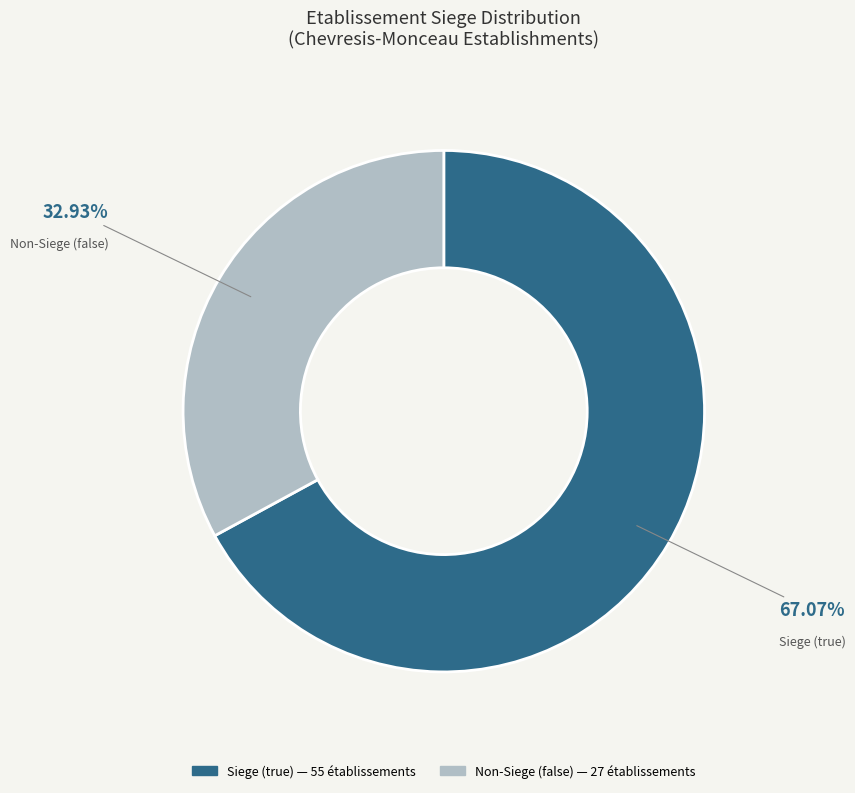

How many segments does this pie chart have?

2